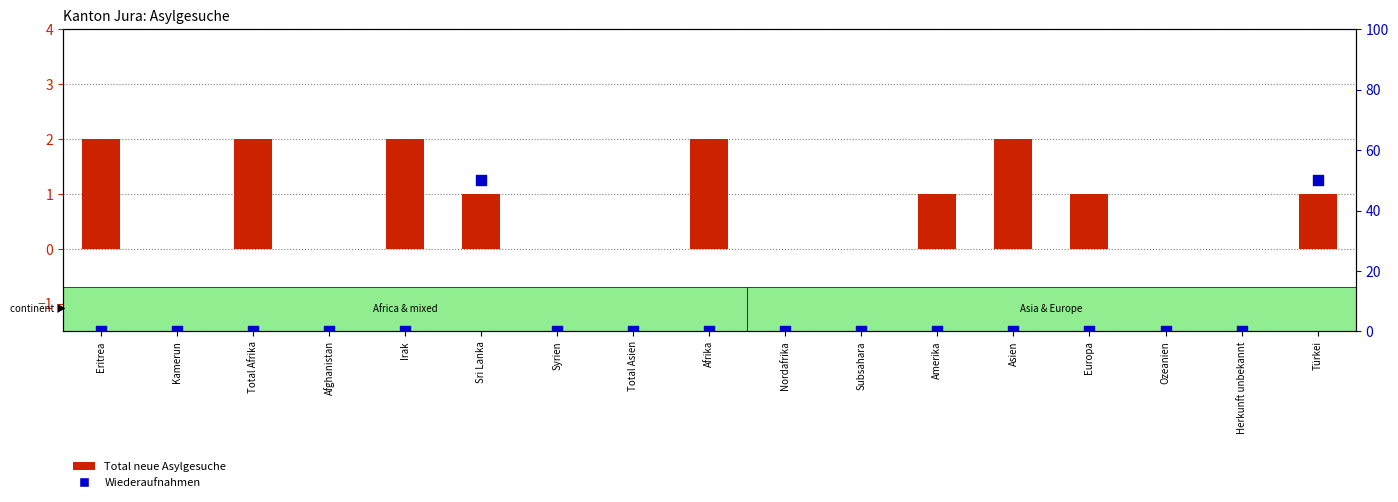

At how many categories does at least one series exceed 31?

2